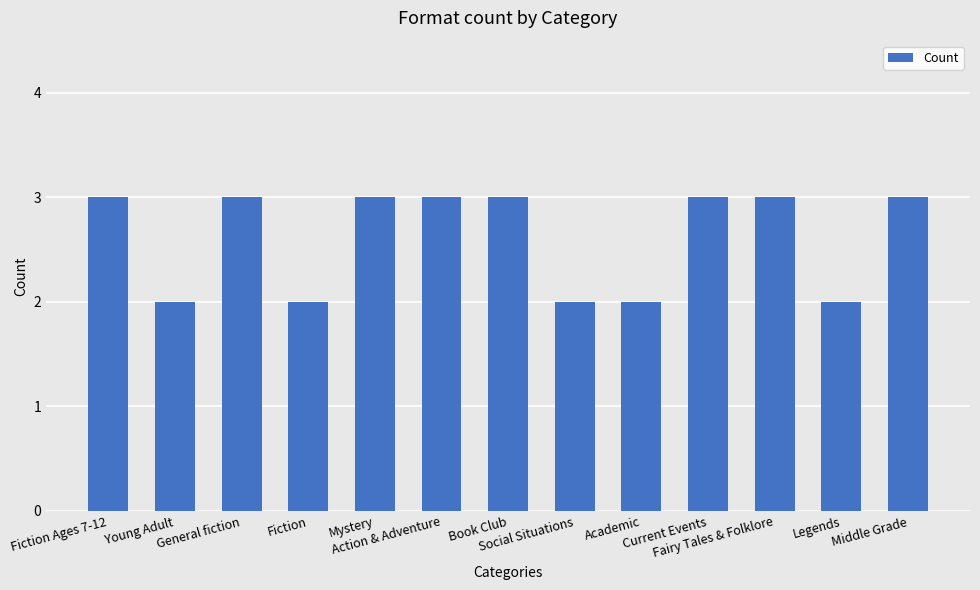

What is the average value?

3